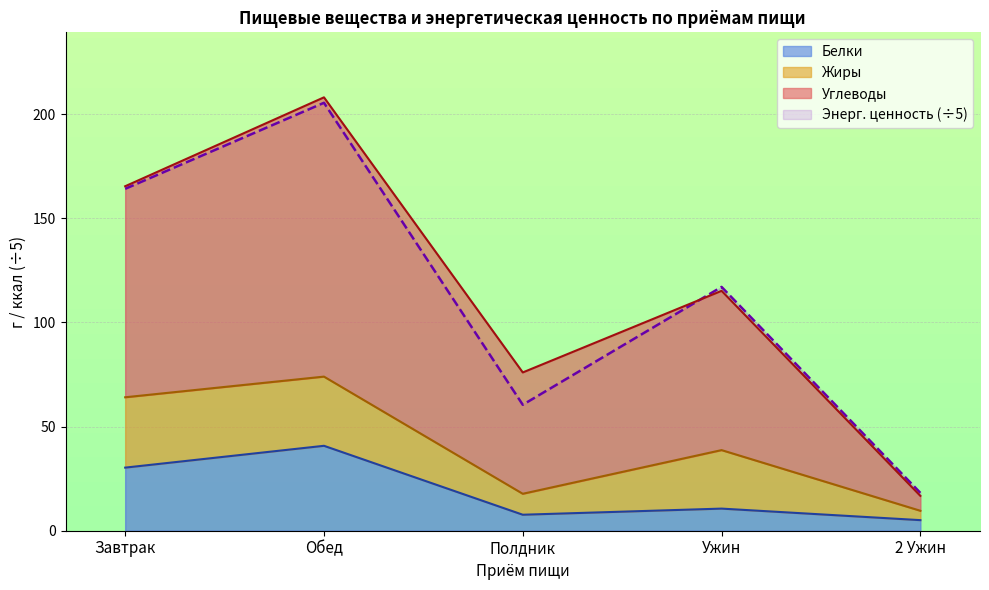

Is it true that Белки equals 59.5 at Обед?

False